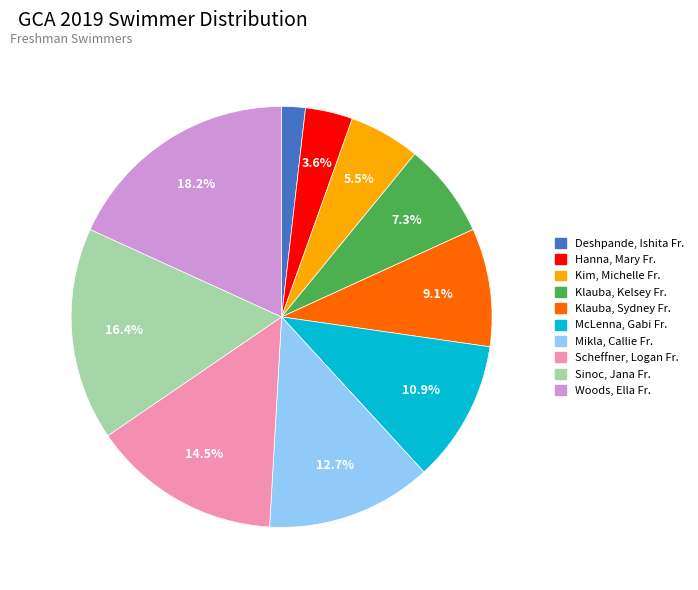

Which slice is the largest?

Woods, Ella Fr.